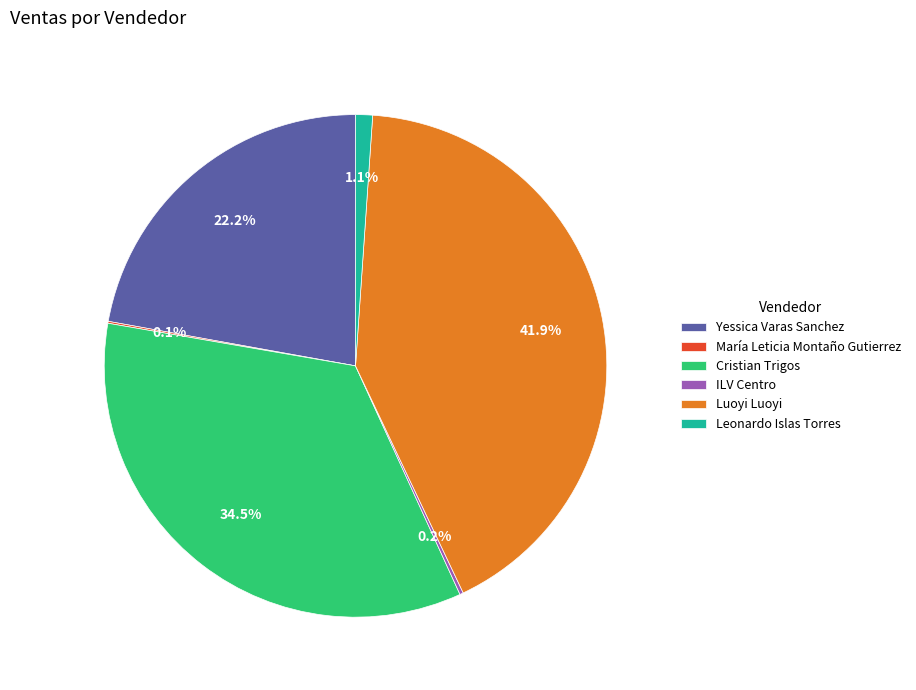

How much of the chart is everything except Leonardo Islas Torres?

98.9%